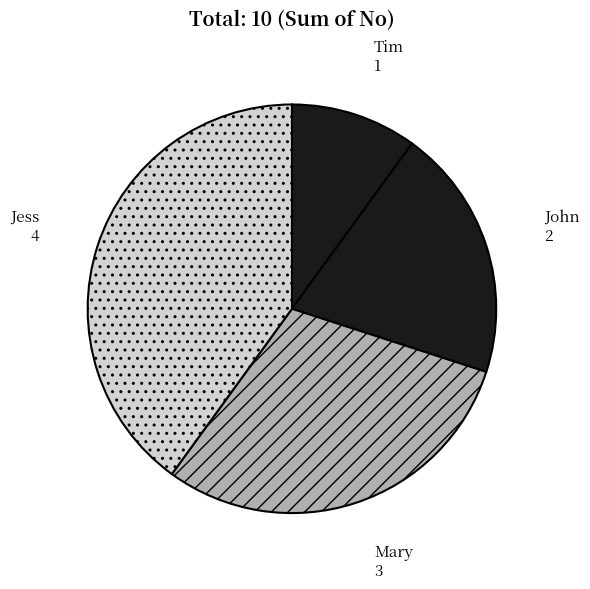

Rank the categories by value from highest to lowest.

Jess, Mary, John, Tim